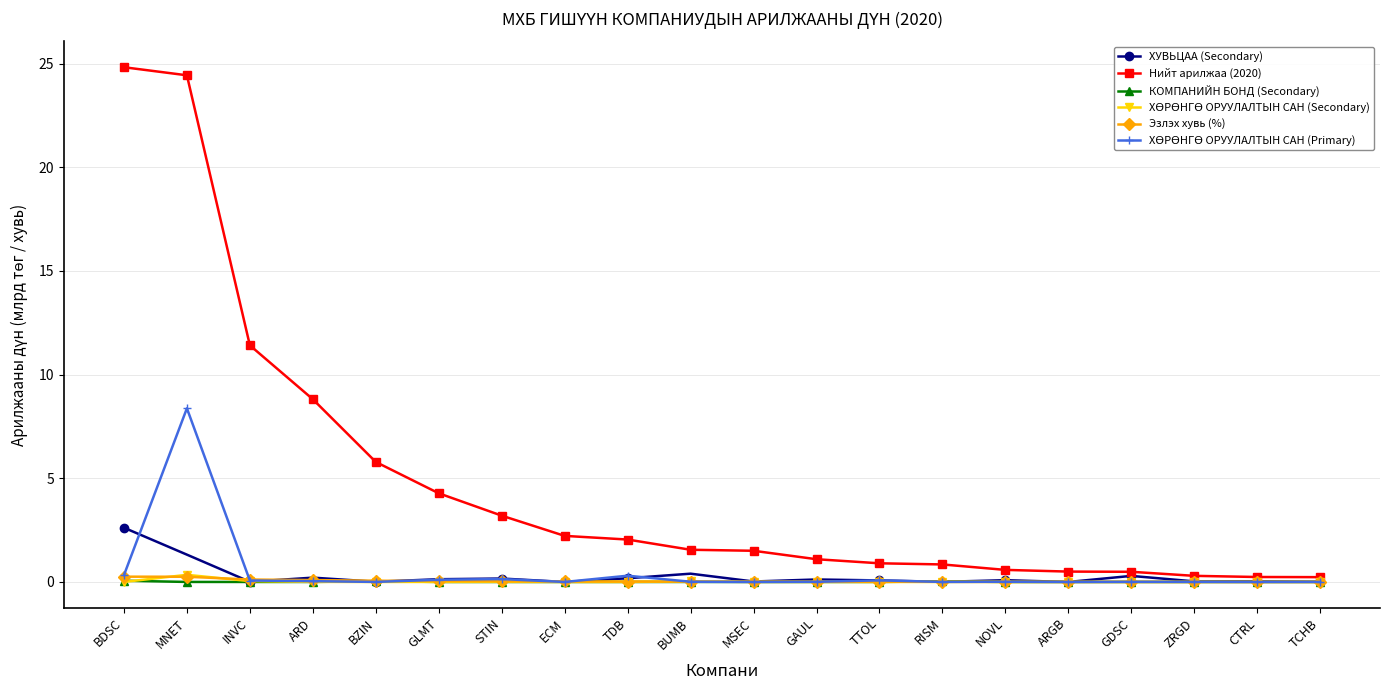

The КОМПАНИЙН БОНД (Secondary) series shows 0.0 at GLMT. True or false?

True